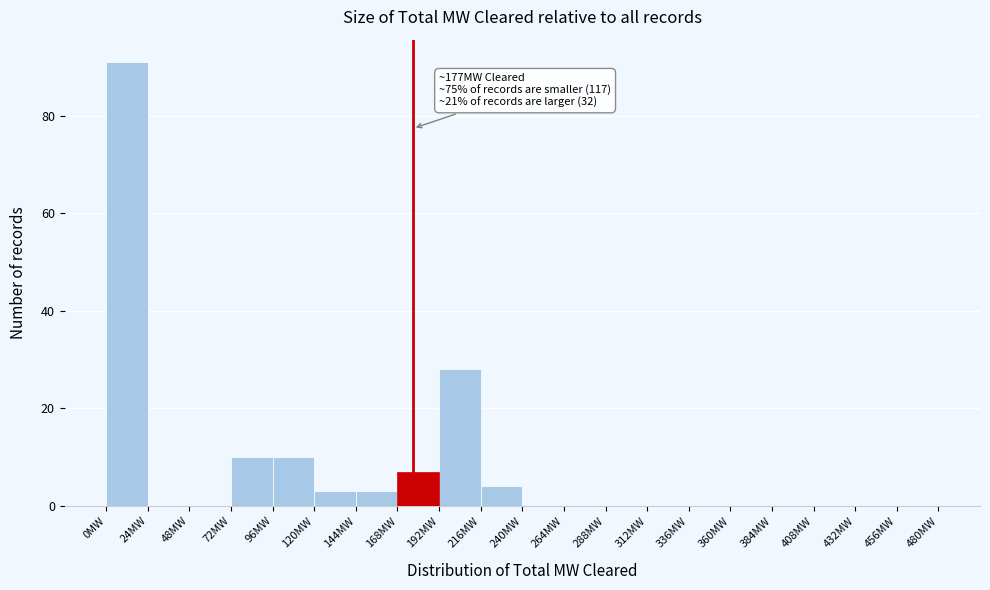

Over which range of the x-axis is the bar tallest?

0 to 24